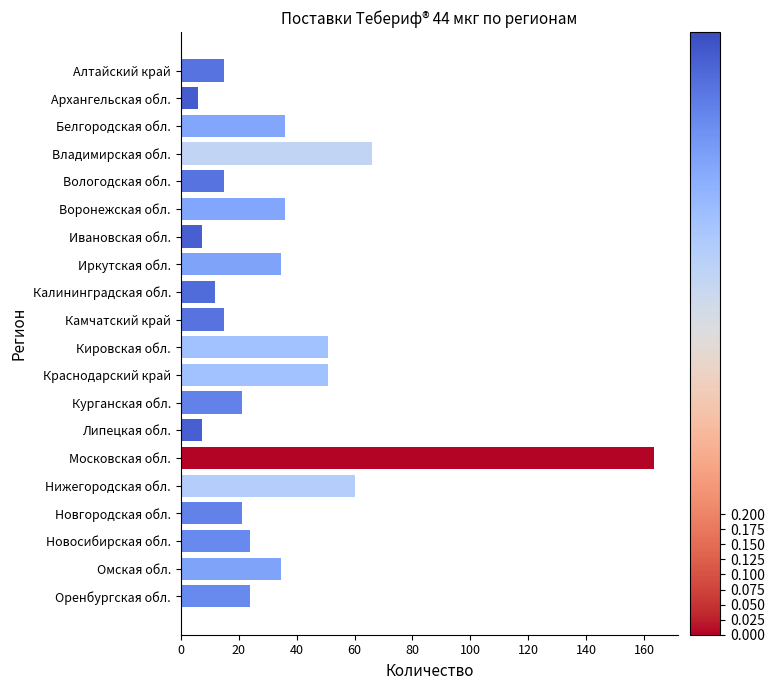

What is the approximate value at Краснодарский край?

51.0